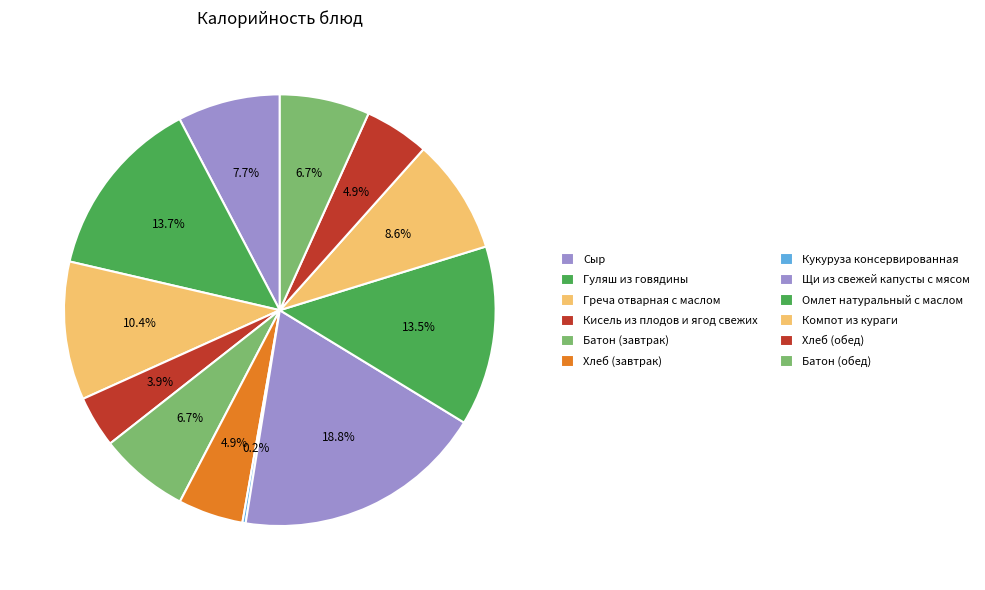

Which category has the smallest portion of the pie?

Кукуруза консервированная